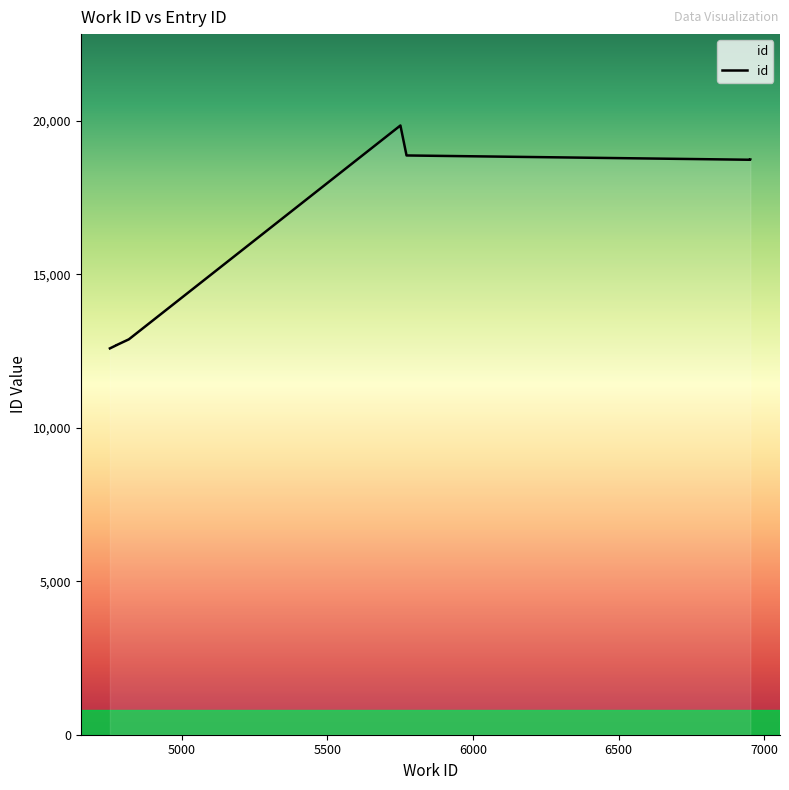

What is the greatest value displayed?

19843